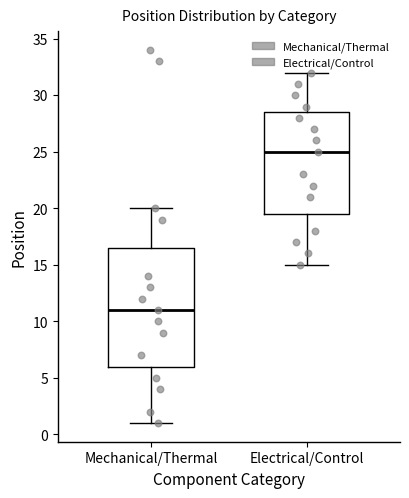

Where is the upper edge of the box for Mechanical/Thermal on the y-axis? The values are not printed on the chart, so give them approximately, as read against the axis.

16.5